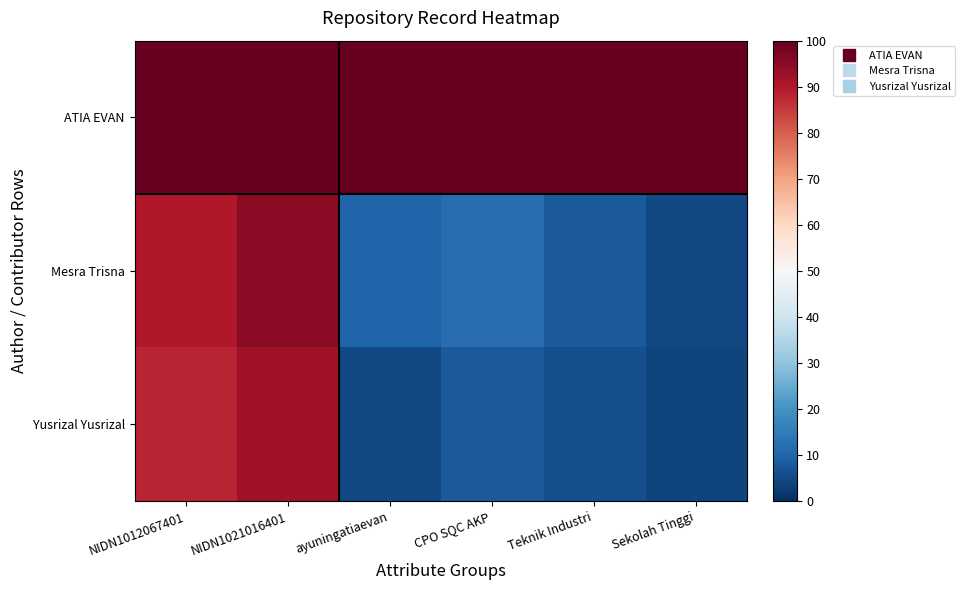

What is the spread (max minus min) of values at NIDN1021016401?

23